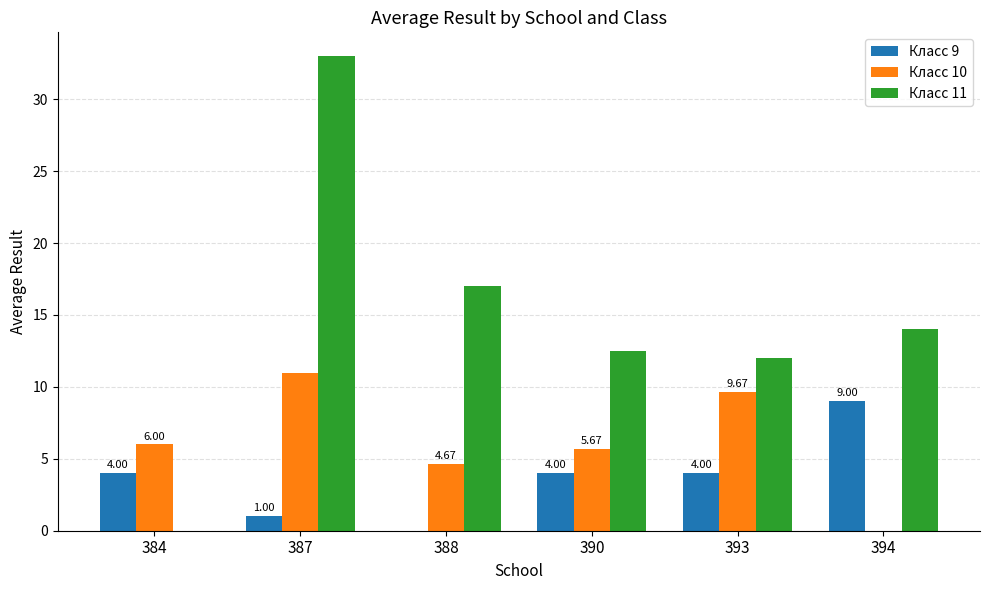

What is the sum of all Класс 11 values?

88.5